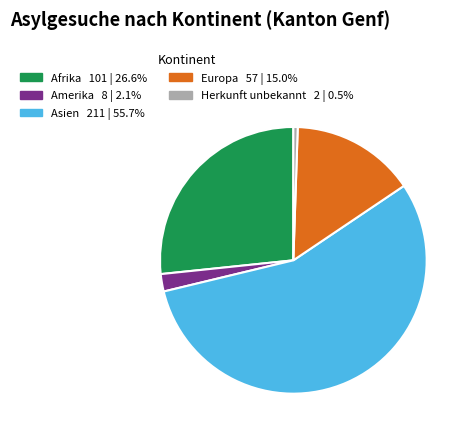

True or false: Herkunft unbekannt accounts for 11% of the total.

False